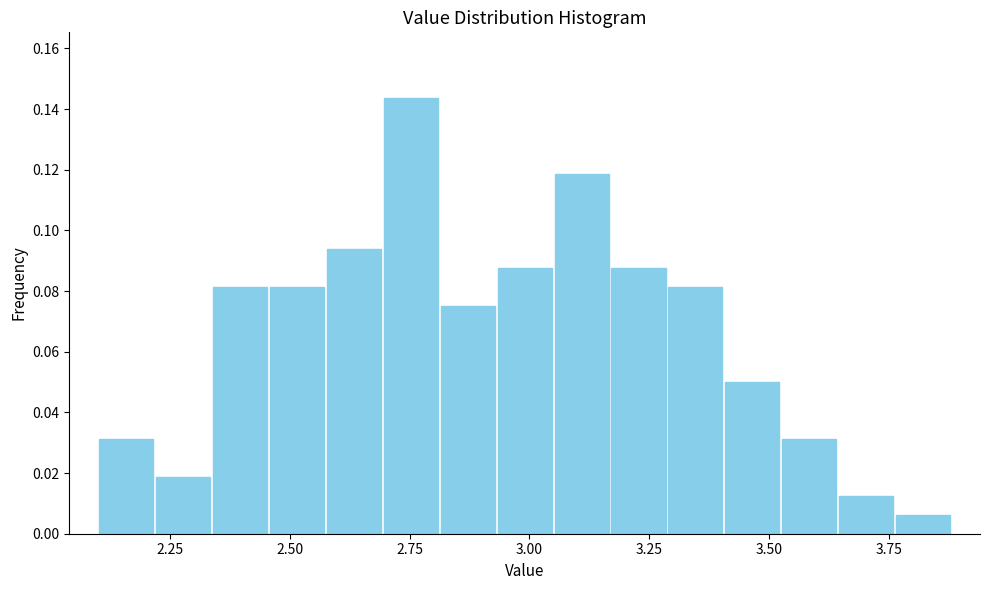

Around what value on the x-axis is the tallest bar? Give the approximate position of its centre, as read against the axis.

2.75